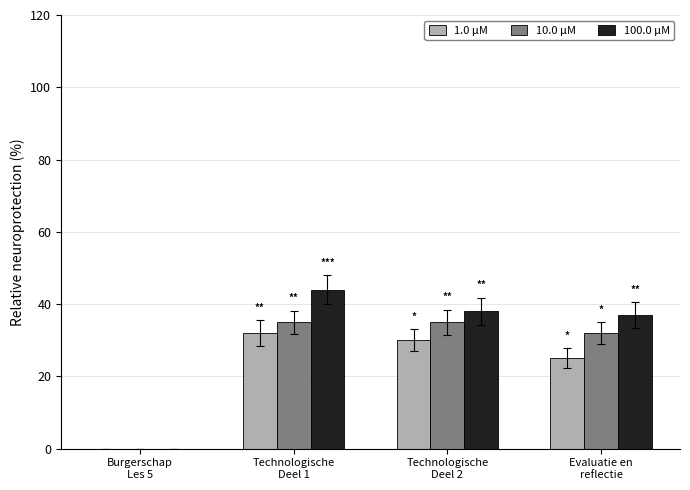

What is the sum of all 10.0 μM values?

102